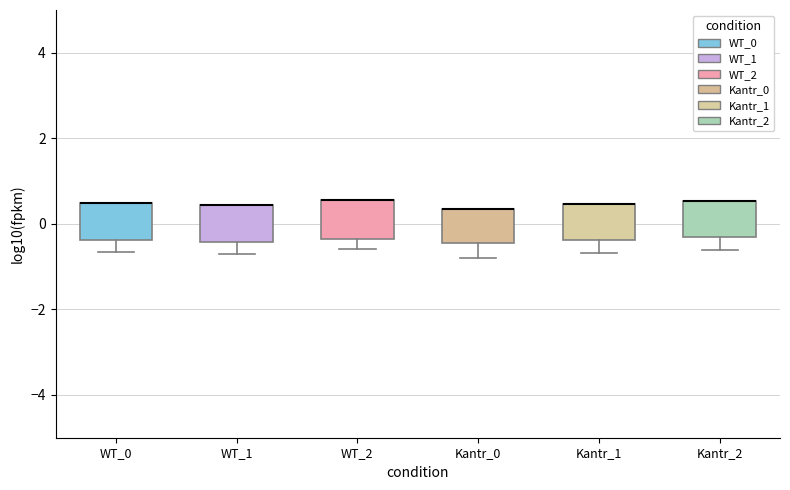

Where does the lower whisker of the box for WT_2 end on the y-axis? The values are not printed on the chart, so give them approximately, as read against the axis.

-0.6